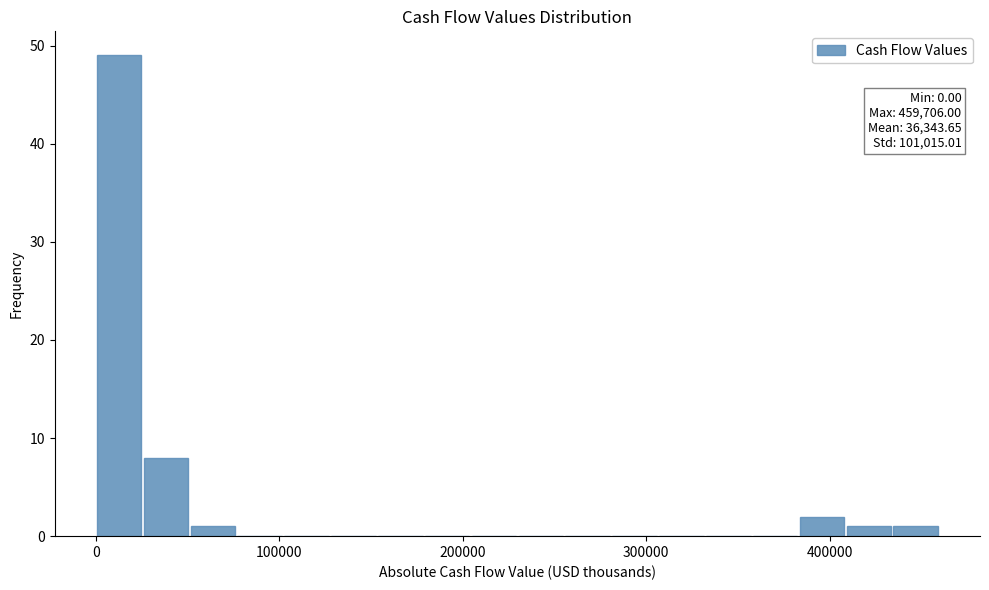

Read against the x-axis, roughly where is the centre of the tallest bar?

10000